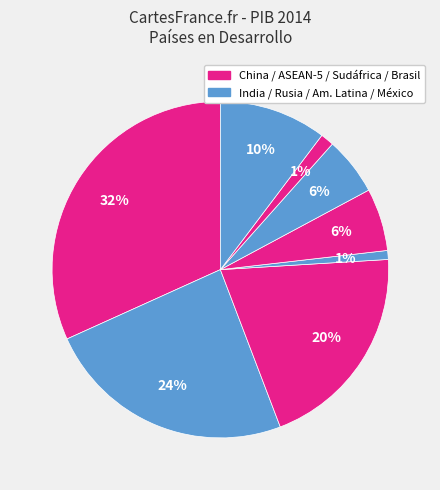

How many slices are in this pie chart?

8